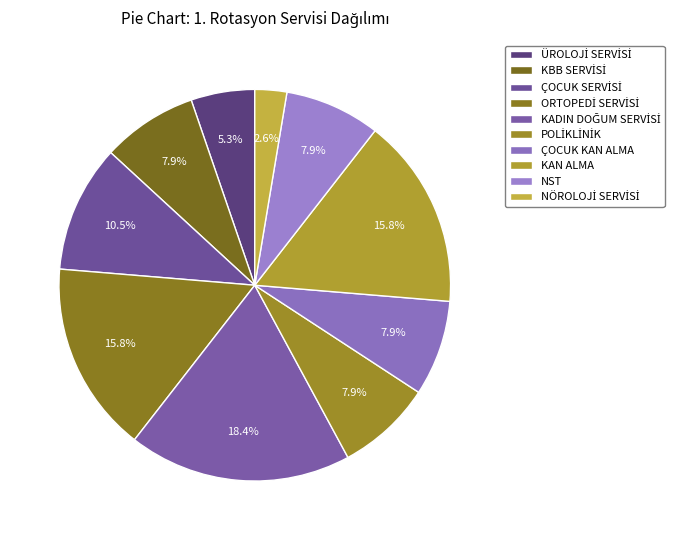

How many slices are in this pie chart?

10